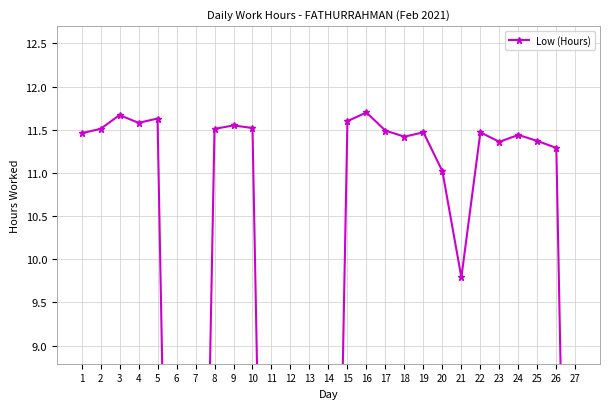

How many values are above zero?

20